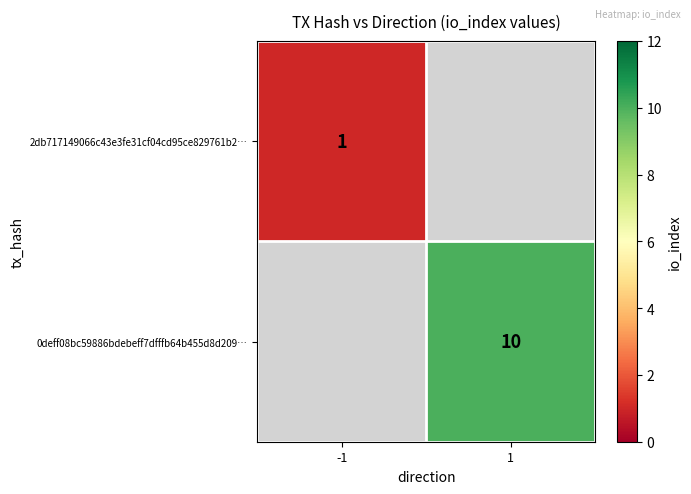

Is it true that 2db717149066c43e3fe31cf04cd95ce829761b2… equals 0 at -1?

False